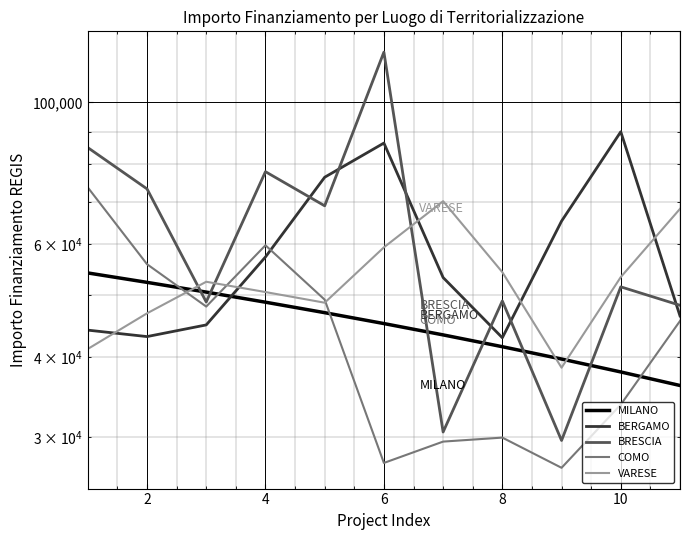

List the series in order of their peak value, lowest first.

MILANO, VARESE, COMO, BERGAMO, BRESCIA